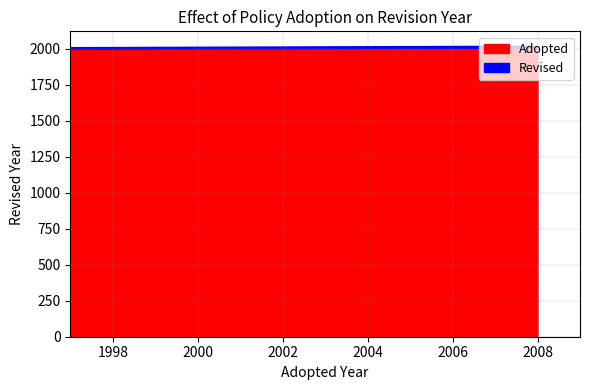

At which category does the chart reach its minimum across all series?

1997